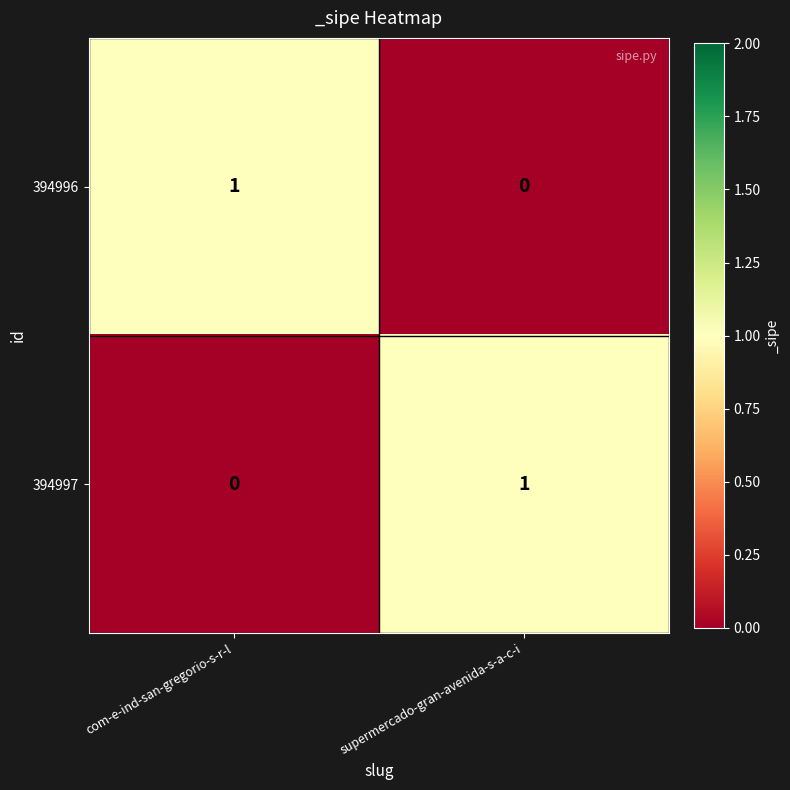

What is the total value across all series at com-e-ind-san-gregorio-s-r-l?

1